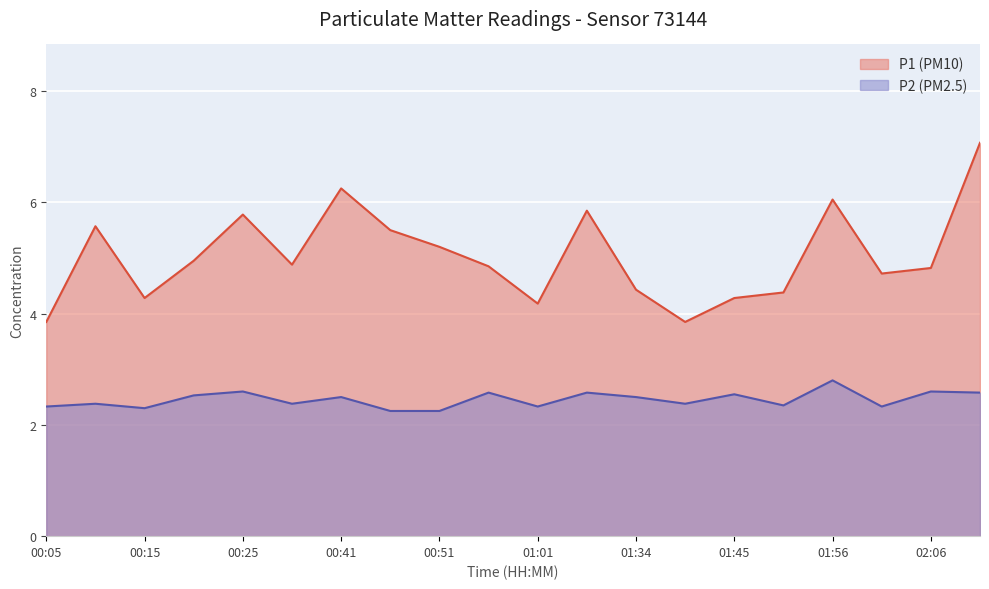

What is the average value of the P1 (PM10) series?

5.0